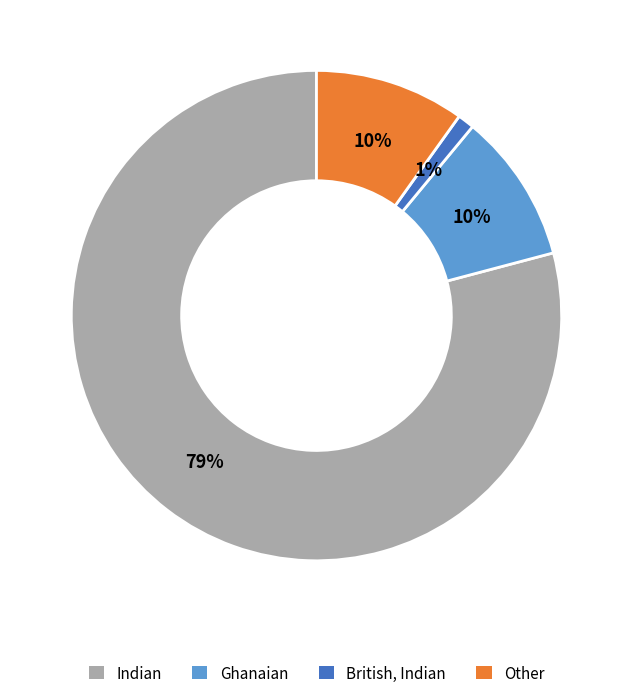

How many segments does this pie chart have?

4